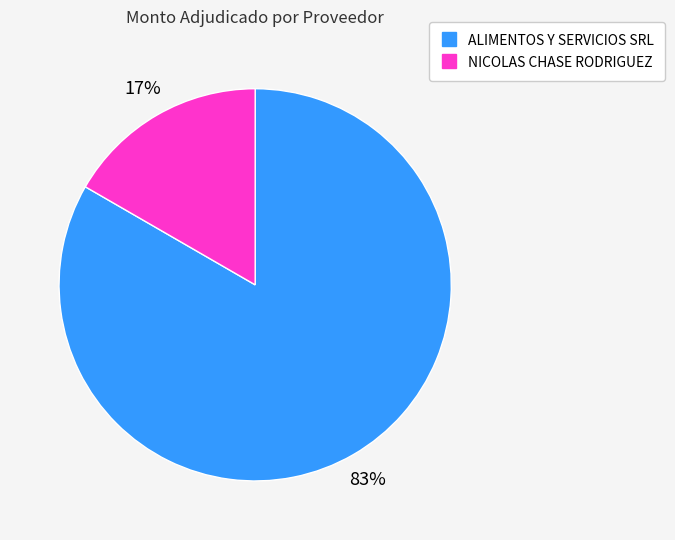

To the nearest percent, what is the average slice percentage?

50%